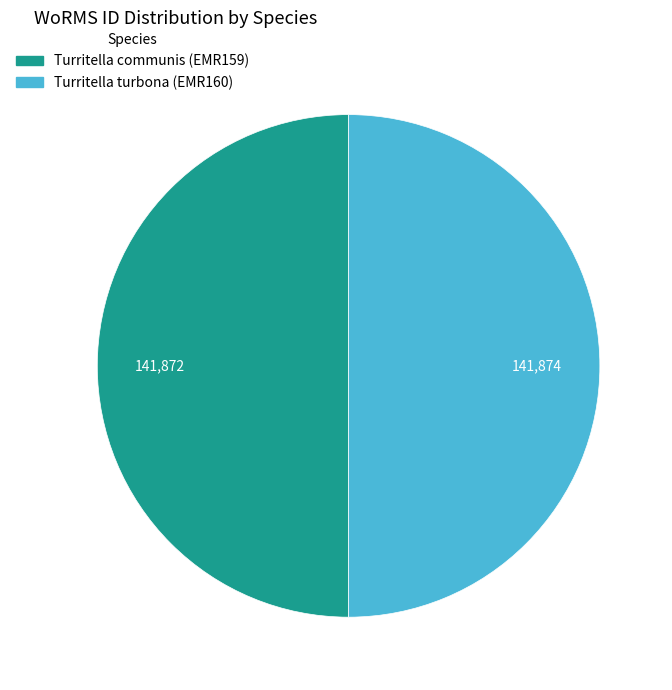

How many segments does this pie chart have?

2